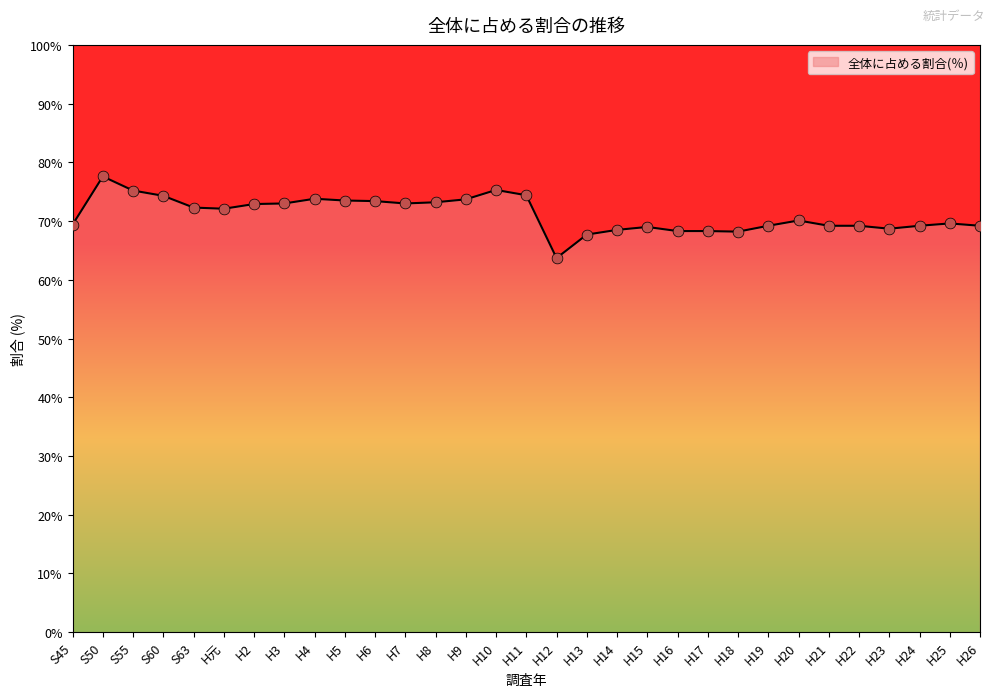

Between H5 and S55, which is larger?

S55